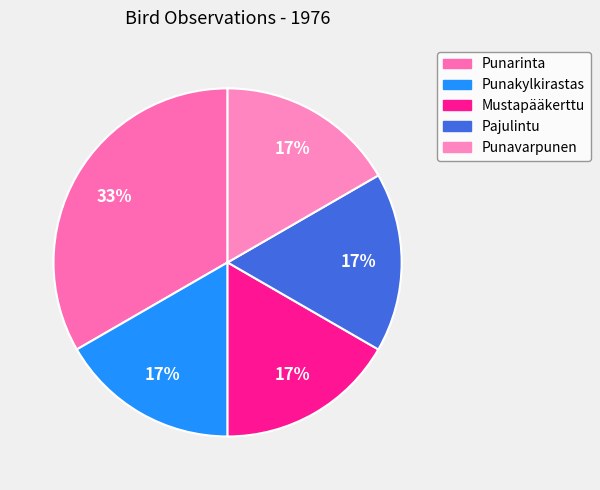

Rank the categories by value from highest to lowest.

Punarinta, Punakylkirastas, Mustapääkerttu, Pajulintu, Punavarpunen